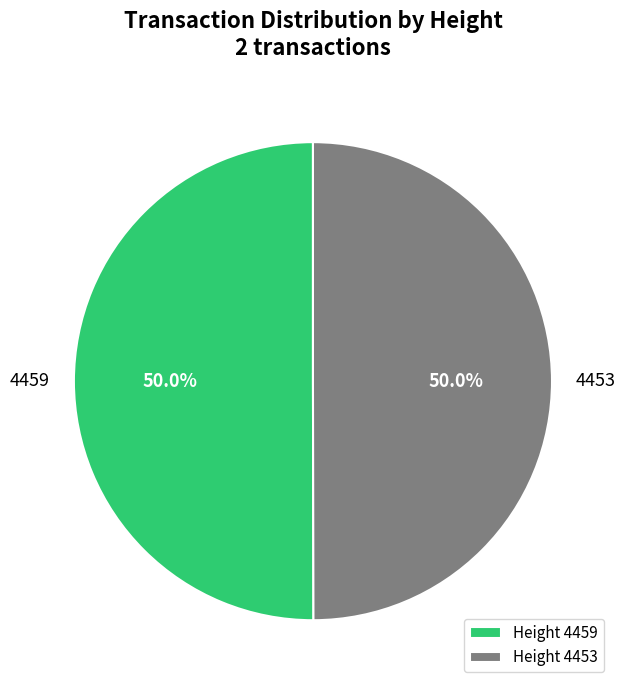

Combined, do 4453 and 4459 account for over 50%?

Yes